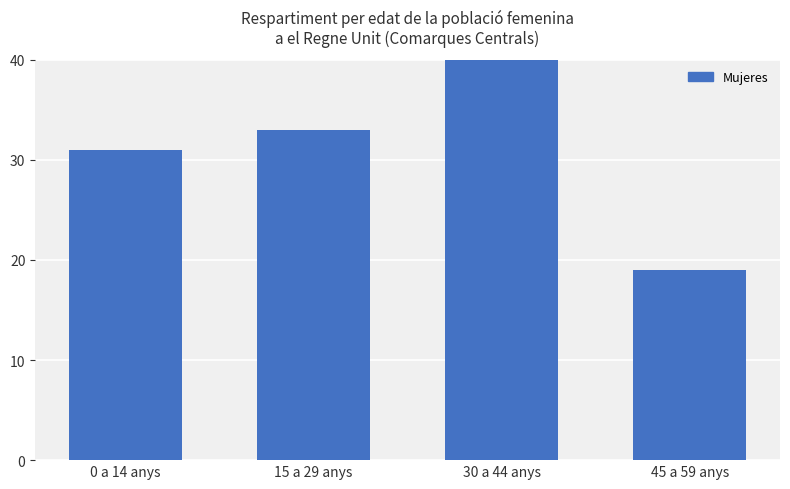

How many values exceed 33?

1